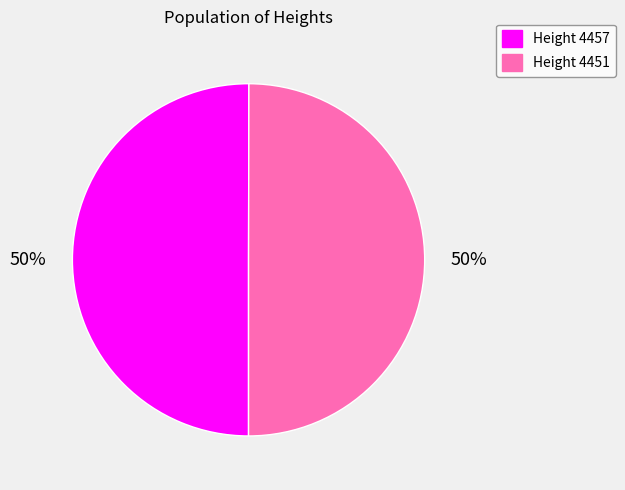

To the nearest percent, what is the average slice percentage?

50%